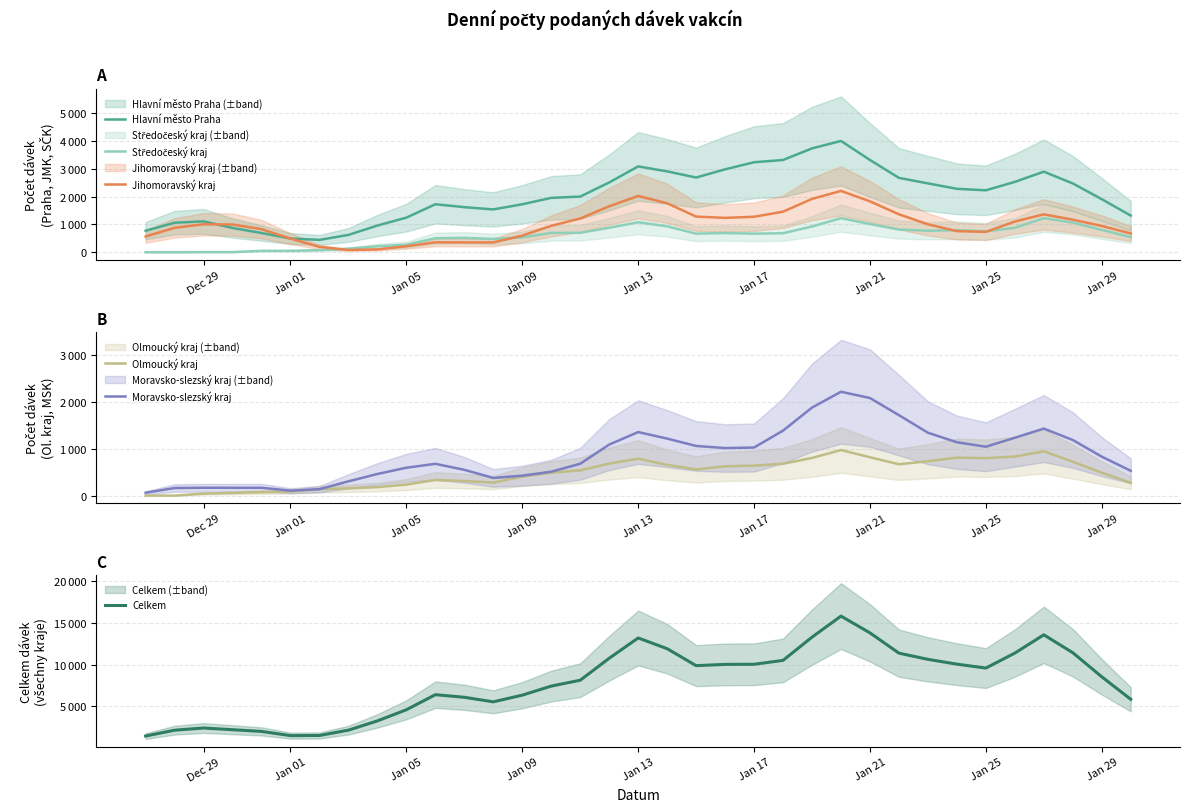

How many categories are shown in the chart?

35